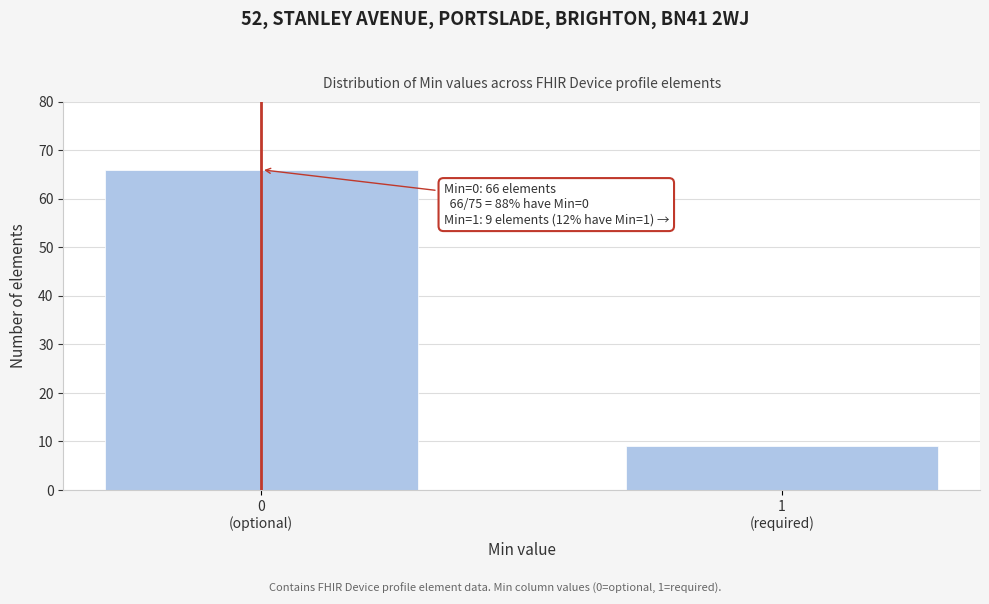

Reading left to right, what are all the values shown in this chart?

66	9